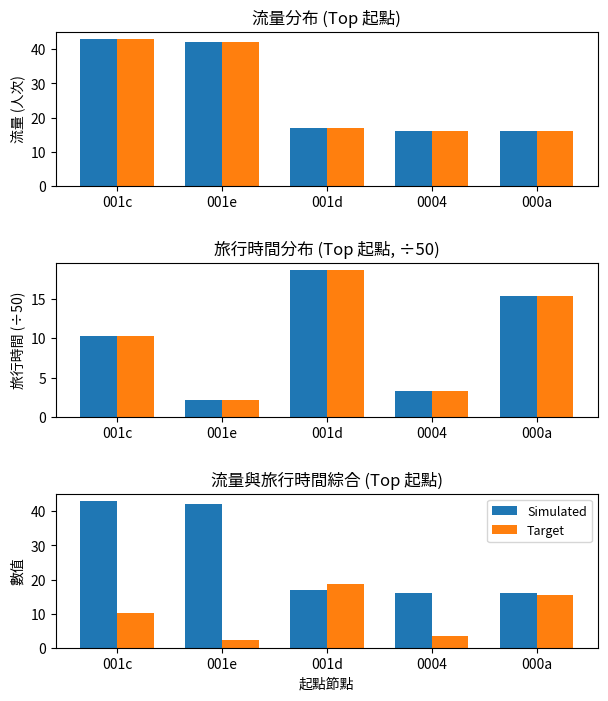

Does the chart contain any negative values?

No